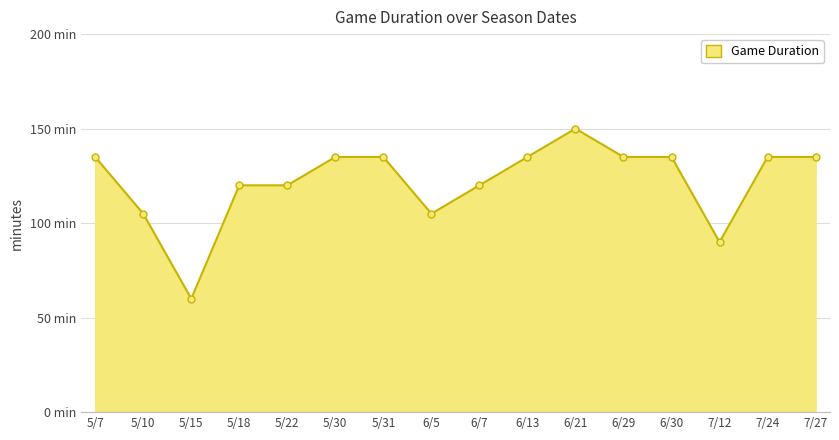

How many points are higher than both their immediate neighbors (excluding endpoints)?

1